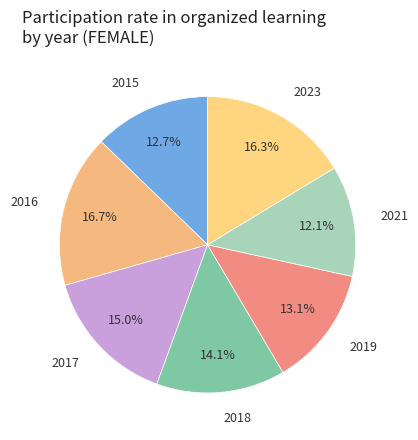

Count the number of slices in the pie.

7